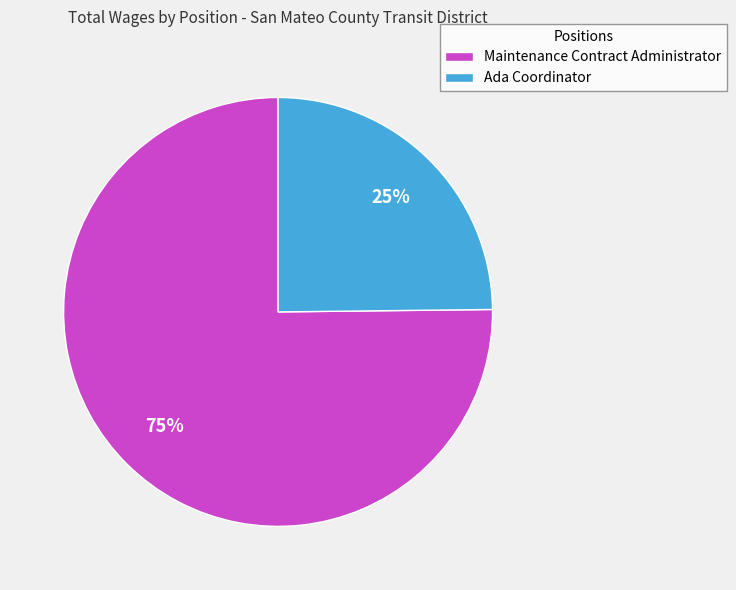

To the nearest percent, what portion does Ada Coordinator represent?

25%